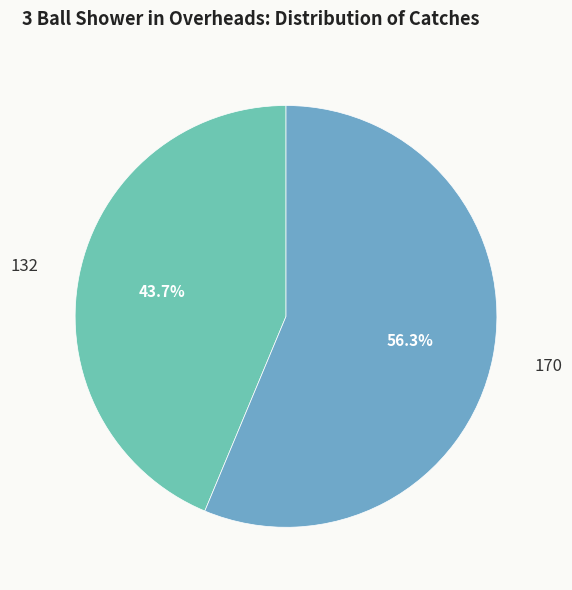

Which has a higher value, 170 or 132?

170